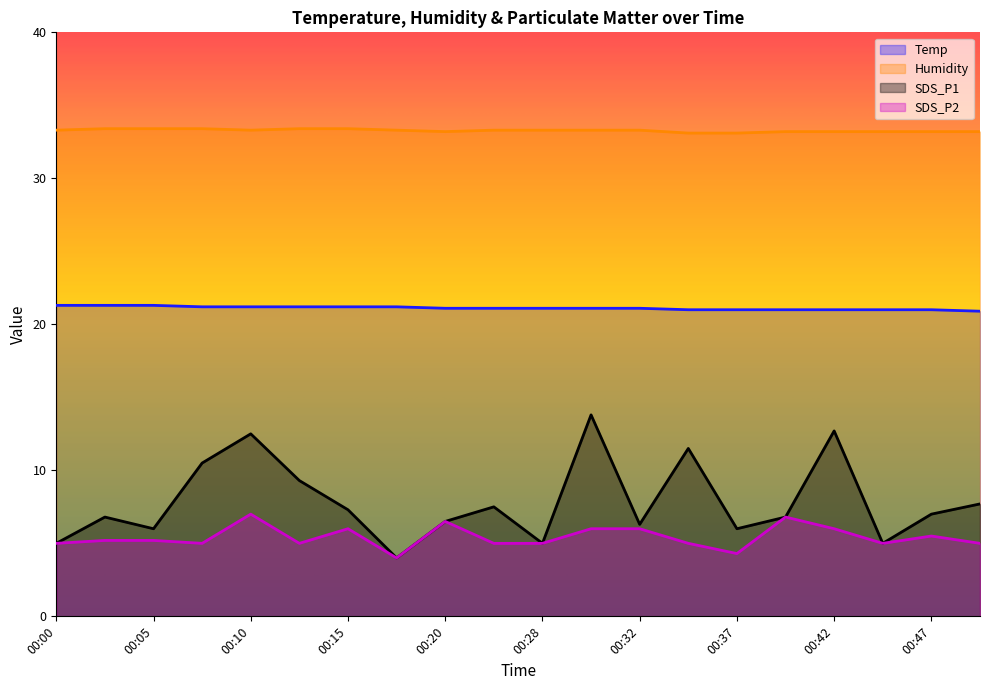

Where is SDS_P1 nearest to the value 8?

00:49